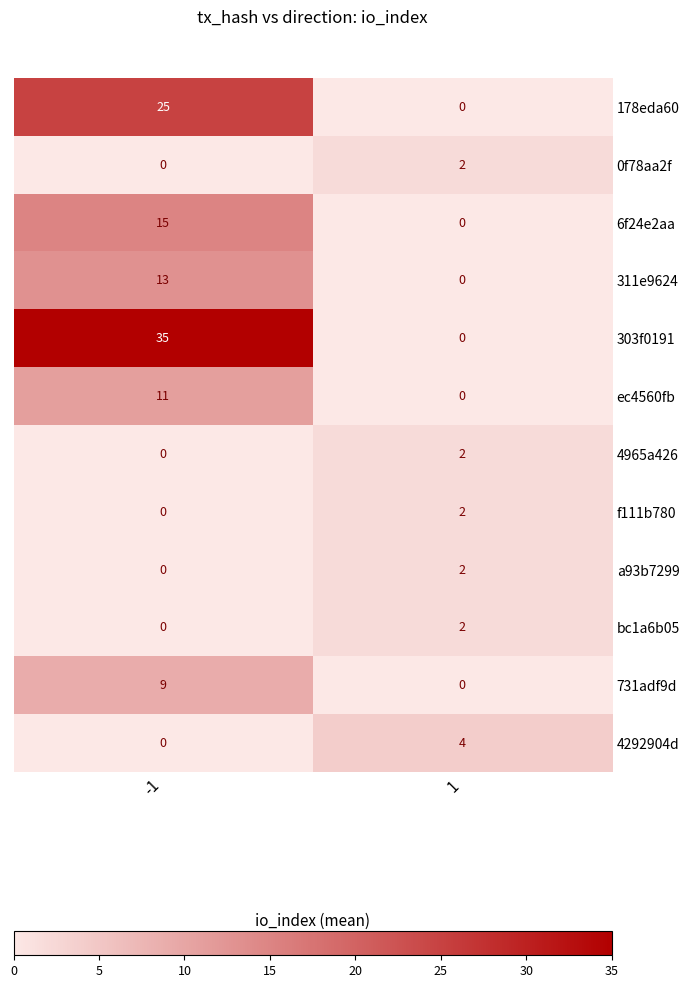

What is the highest value of the 178eda60 series?

25